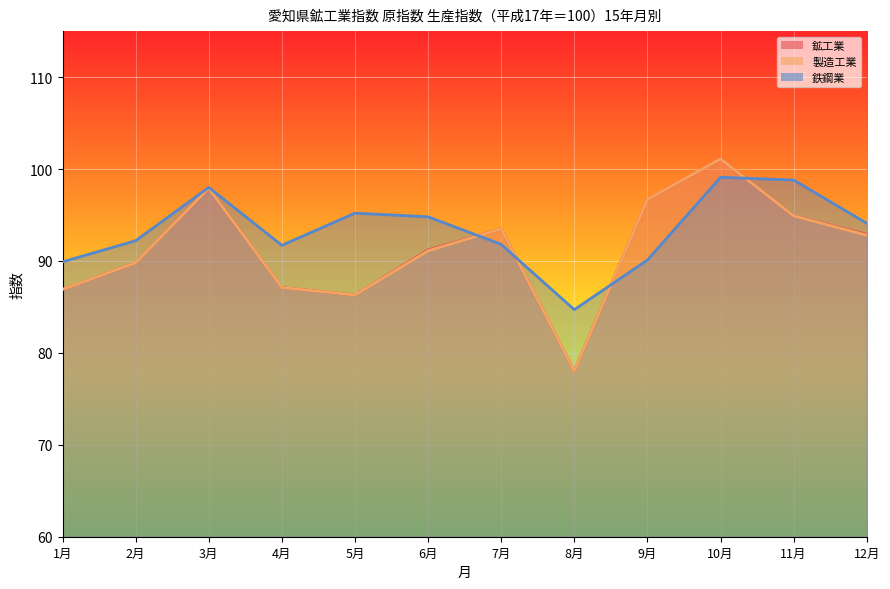

What is the maximum value shown in the chart?

101.1